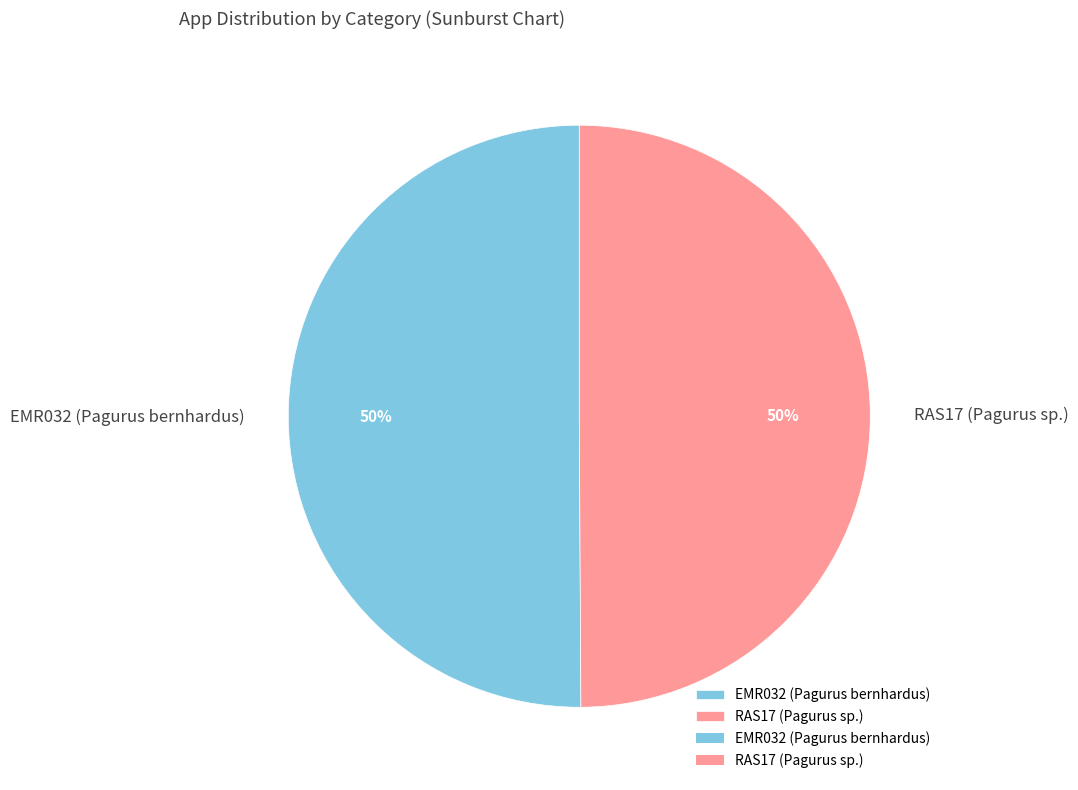

Combined, do EMR032 (Pagurus bernhardus) and RAS17 (Pagurus sp.) account for over 50%?

Yes